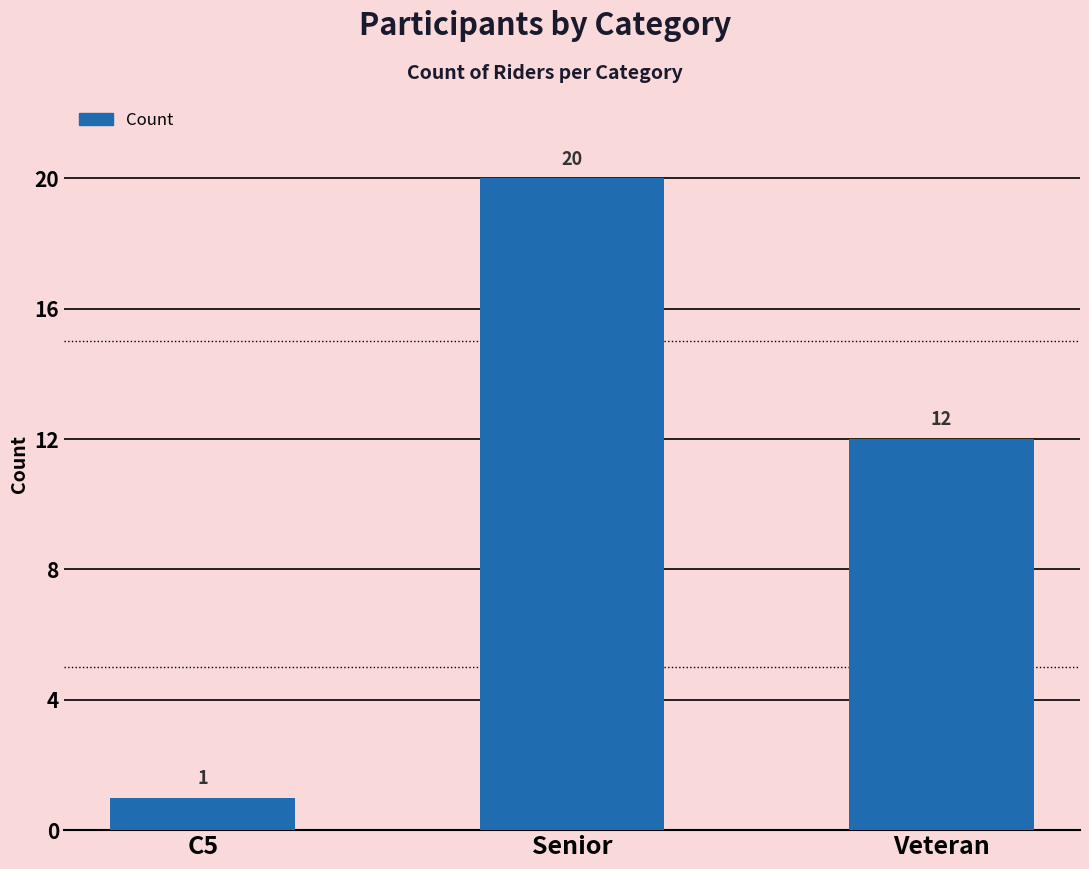

Between Veteran and Senior, which is larger?

Senior